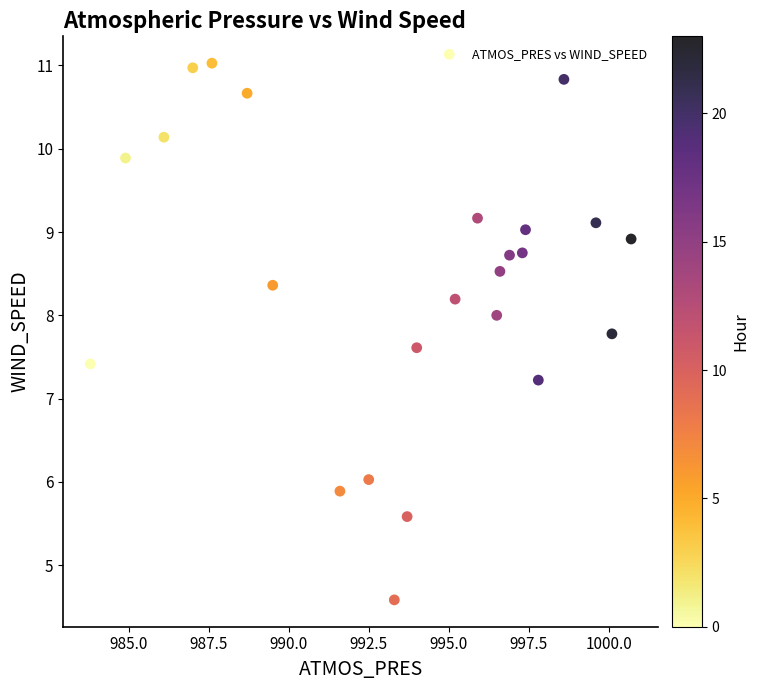

What is the range of Y values (max minus min)?

6.4